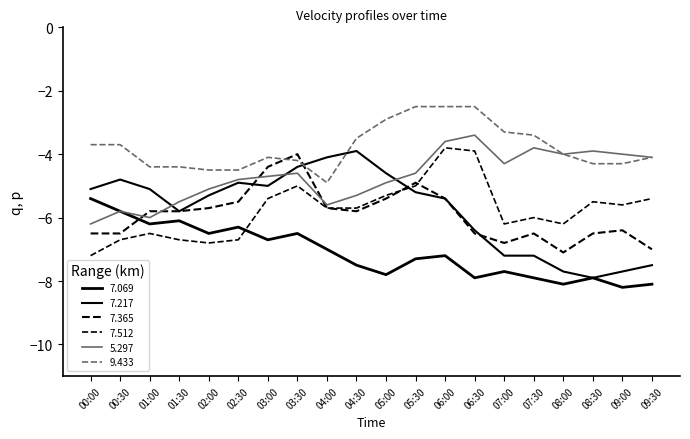

After their last crossing, which series has the higher values: 5.297 or 7.217?

5.297